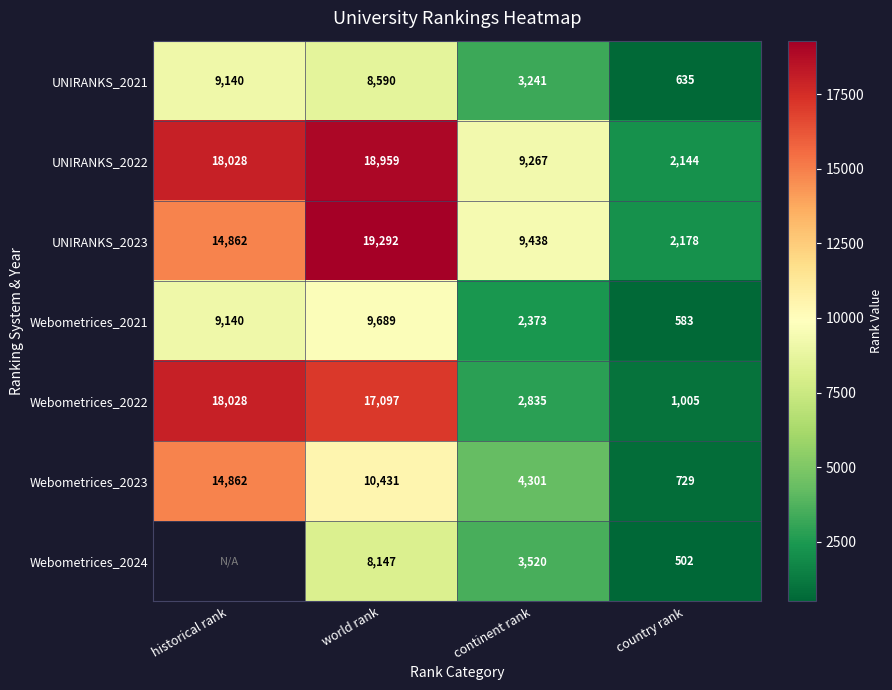

At which label does UNIRANKS_2021 reach its peak?

historical rank